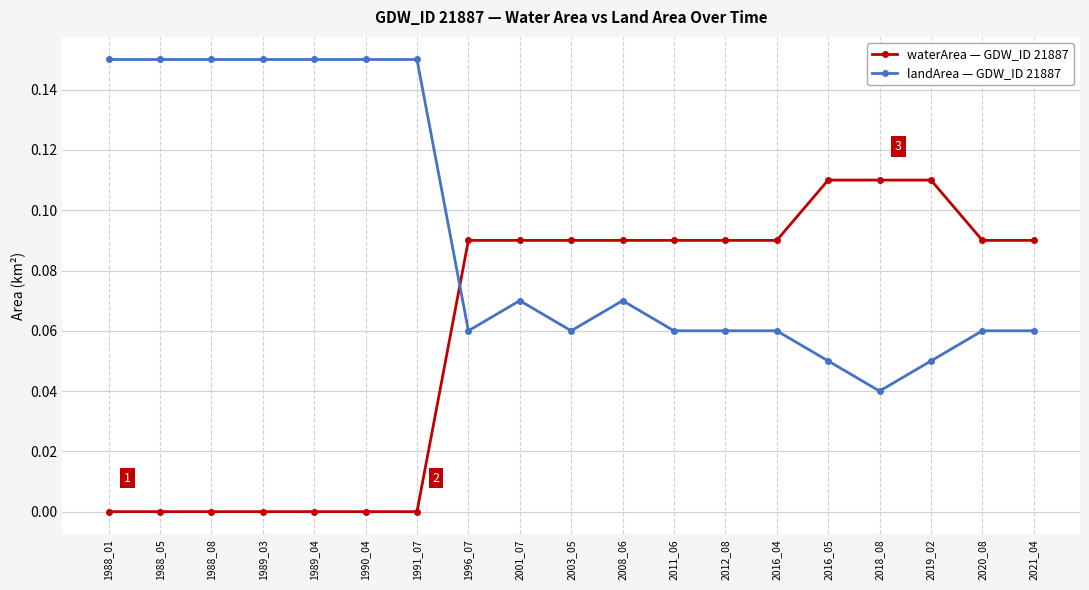

How many intersections are there between landArea — GDW_ID 21887 and waterArea — GDW_ID 21887?

1